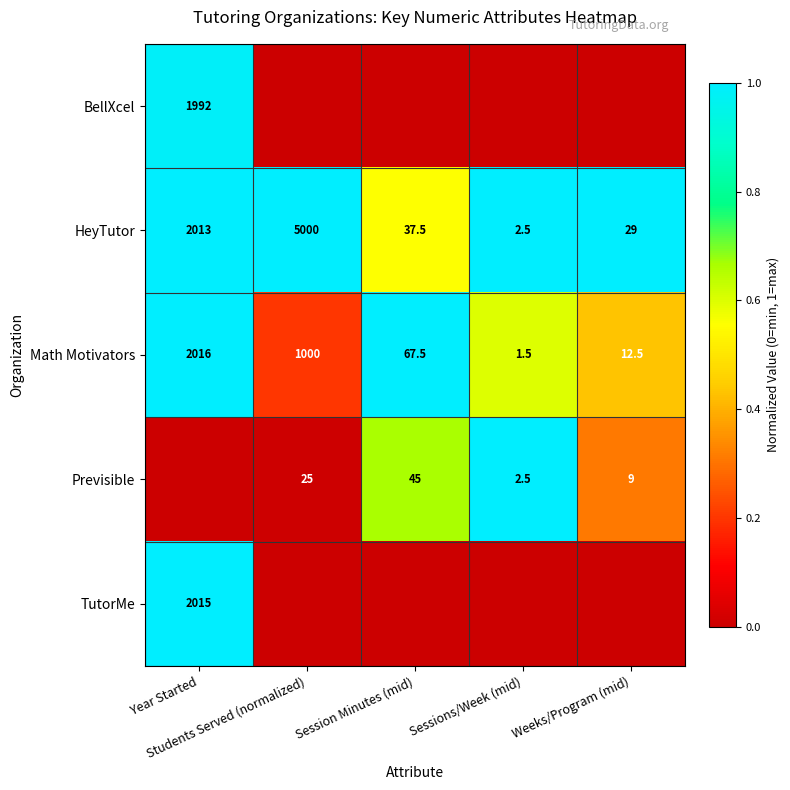

Count the number of data series in this chart.

5